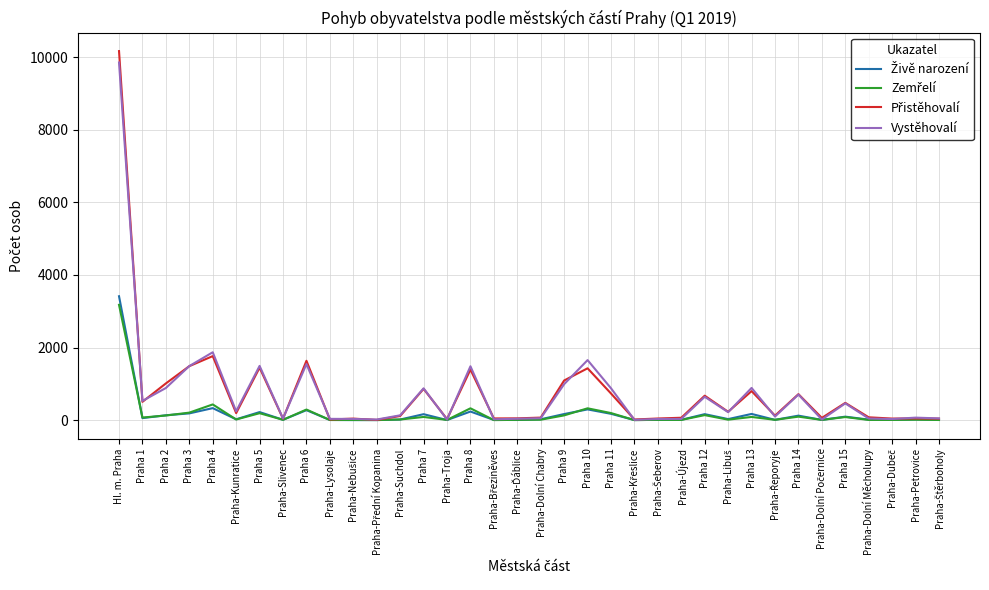

At which category is the sum across all series the highest?

Hl. m. Praha